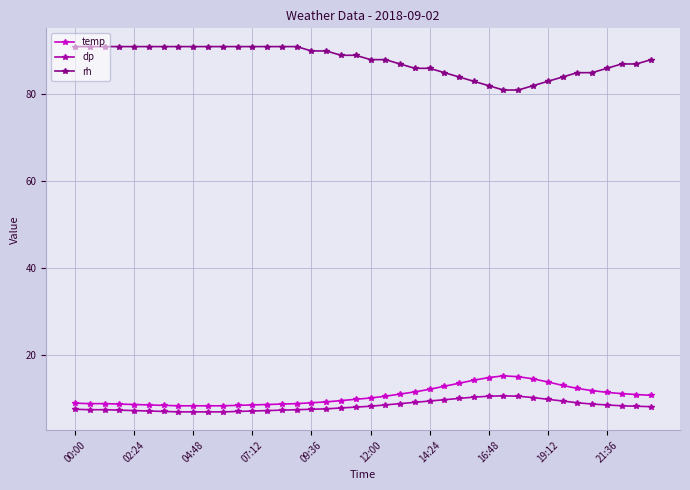

How many data points in rh are less than 89?

20